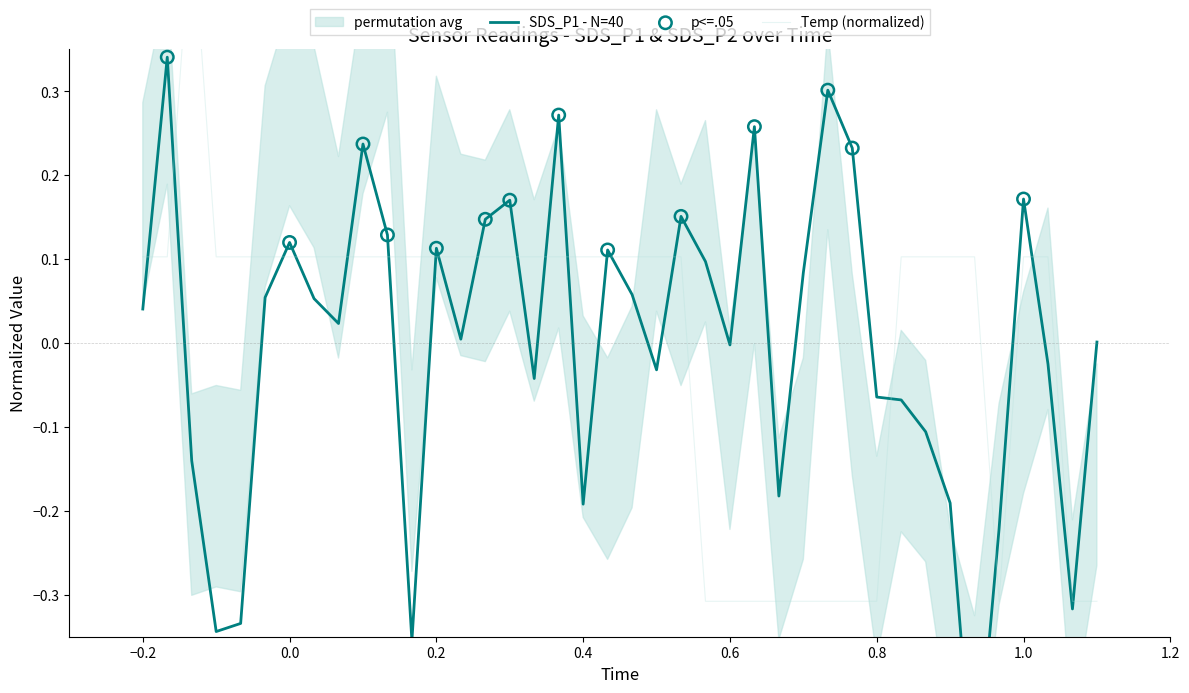

Which series has the largest total across all categories?

Temp